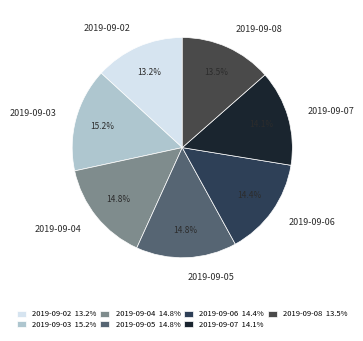

To the nearest percent, what portion does 2019-09-02 represent?

13%